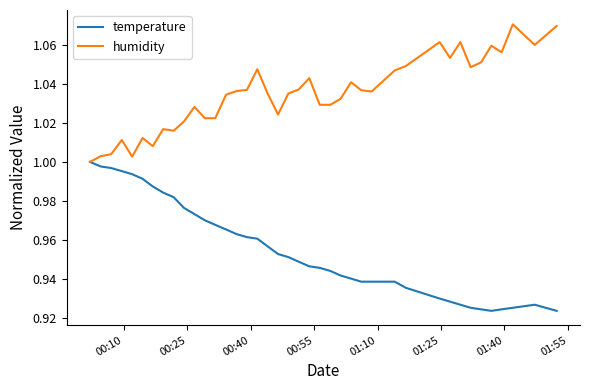

List the series in order of their overall mean, lowest first.

temperature, humidity